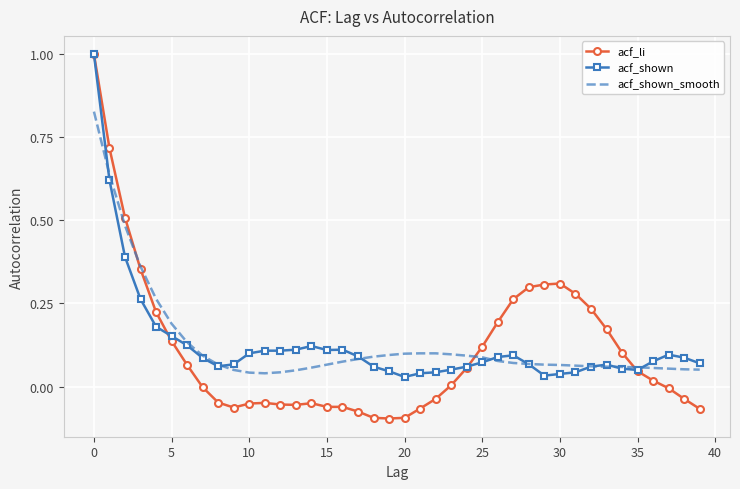

Which series has the largest range (max minus min)?

acf_li